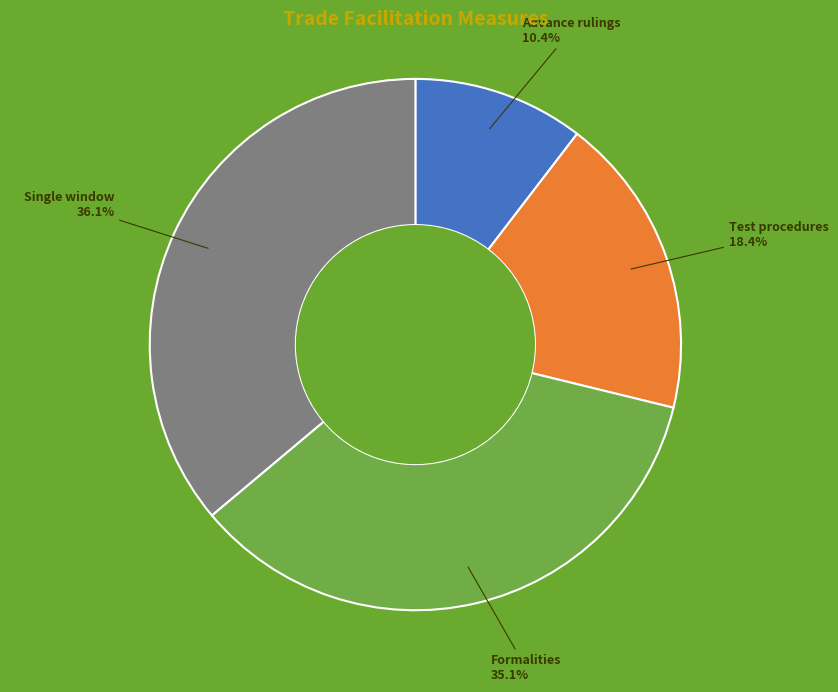

What is the total percentage of Single window and Test procedures?

54.5%